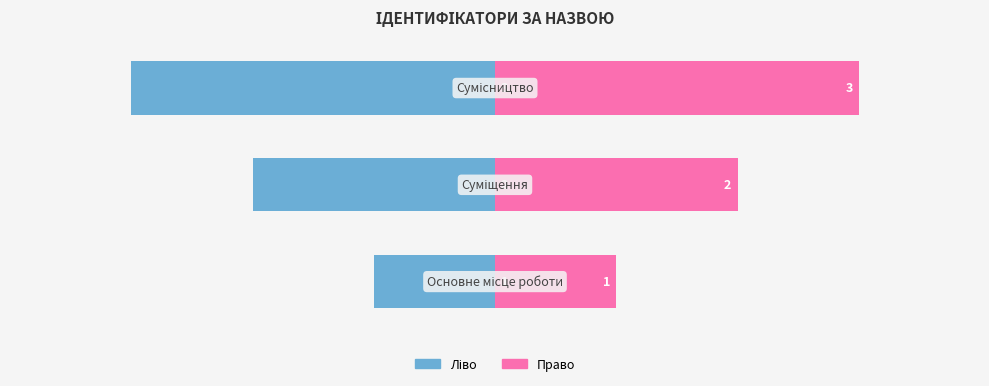

Reading left to right, list all the values displayed in this chart.

Ліво: 0=-1	1=-2	2=-3
Право: 0=1	1=2	2=3